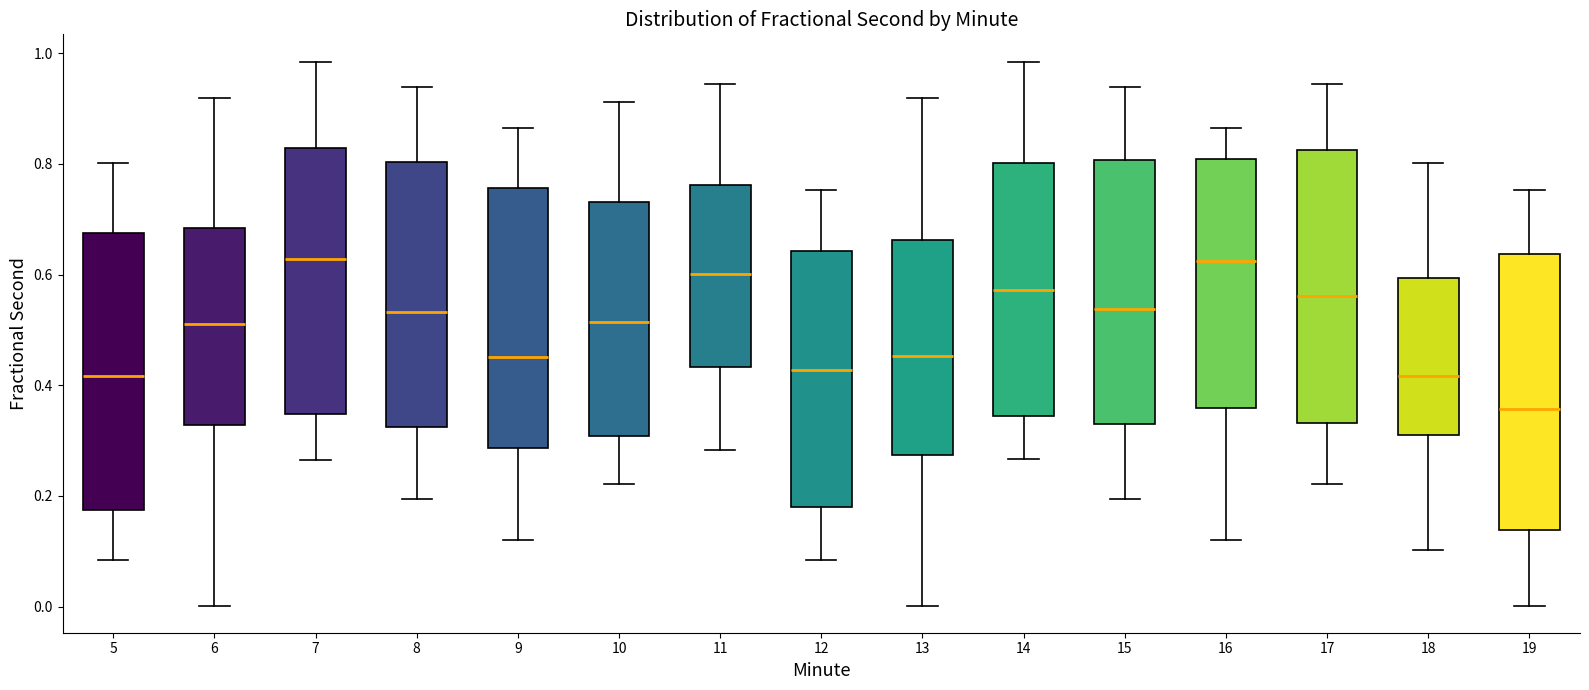

Reading left to right, transcribe this box plot: for each box, give where its median line is, the range the box spans, and where its two whiskers end, as read against the y-axis. The values are not printed on the chart, so give them approximately, as read against the axis.

5: median 0.42, box 0.18 to 0.68, whiskers 0.08 to 0.80
6: median 0.52, box 0.32 to 0.68, whiskers 0.00 to 0.92
7: median 0.62, box 0.34 to 0.82, whiskers 0.26 to 0.98
8: median 0.54, box 0.32 to 0.80, whiskers 0.20 to 0.94
9: median 0.46, box 0.28 to 0.76, whiskers 0.12 to 0.86
10: median 0.52, box 0.30 to 0.74, whiskers 0.22 to 0.92
11: median 0.60, box 0.44 to 0.76, whiskers 0.28 to 0.94
12: median 0.42, box 0.18 to 0.64, whiskers 0.08 to 0.76
13: median 0.46, box 0.28 to 0.66, whiskers 0.00 to 0.92
14: median 0.58, box 0.34 to 0.80, whiskers 0.26 to 0.98
15: median 0.54, box 0.34 to 0.80, whiskers 0.20 to 0.94
16: median 0.62, box 0.36 to 0.80, whiskers 0.12 to 0.86
17: median 0.56, box 0.34 to 0.82, whiskers 0.22 to 0.94
18: median 0.42, box 0.32 to 0.60, whiskers 0.10 to 0.80
19: median 0.36, box 0.14 to 0.64, whiskers 0.00 to 0.76